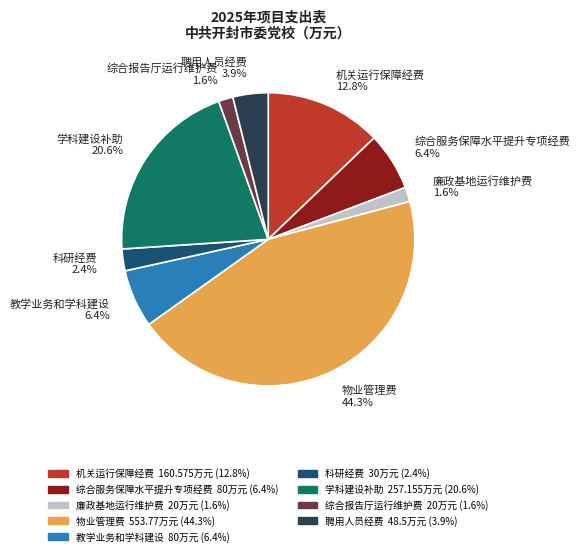

Rank the categories by value from highest to lowest.

物业管理费, 学科建设补助, 机关运行保障经费, 综合服务保障水平提升专项经费, 教学业务和学科建设, 聘用人员经费, 科研经费, 廉政基地运行维护费, 综合报告厅运行维护费